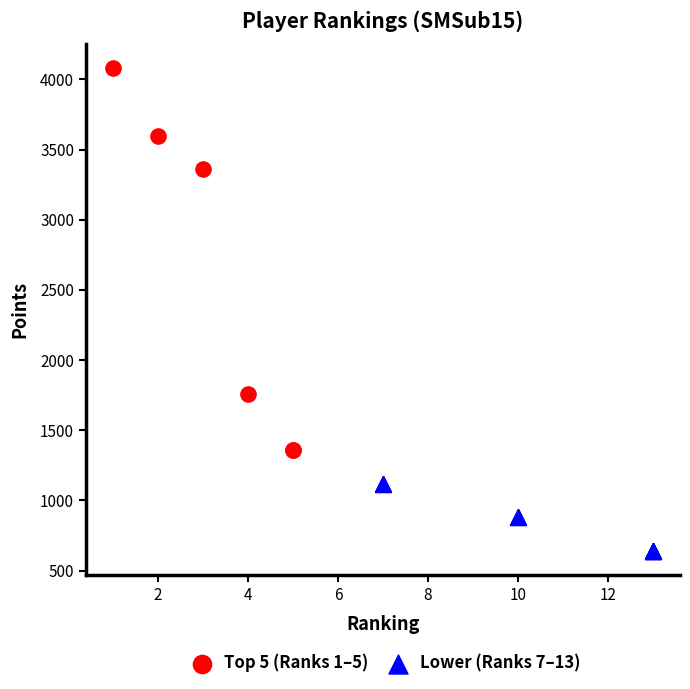

Which series reaches the minimum Y coordinate?

Lower (Ranks 7–13)